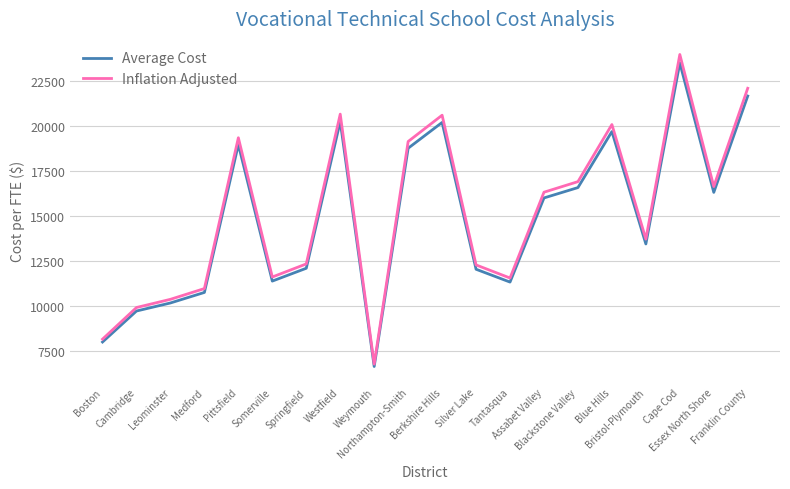

What is the lowest value of the Average Cost series?

6654.4